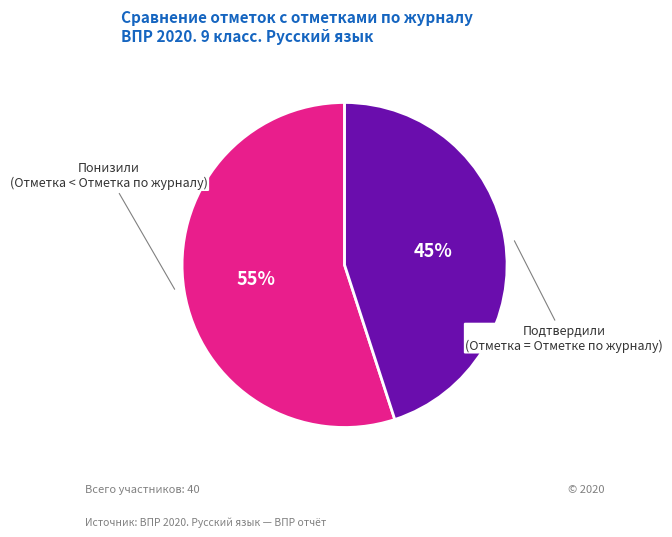

Which category accounts for the majority?

Понизили (Отметка < Отметка по журналу)